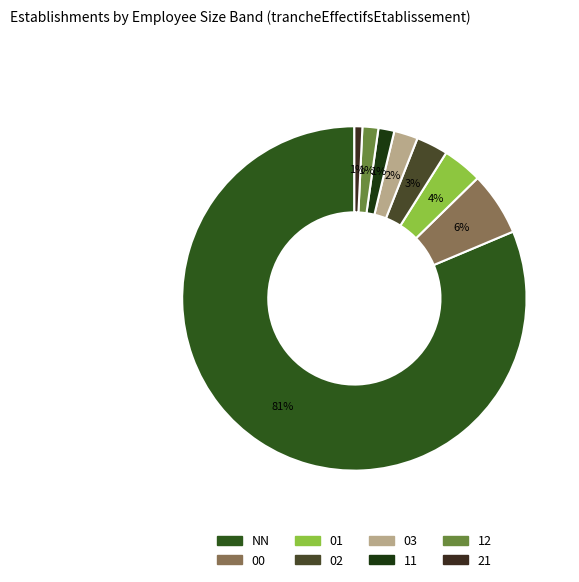

How many segments does this pie chart have?

8